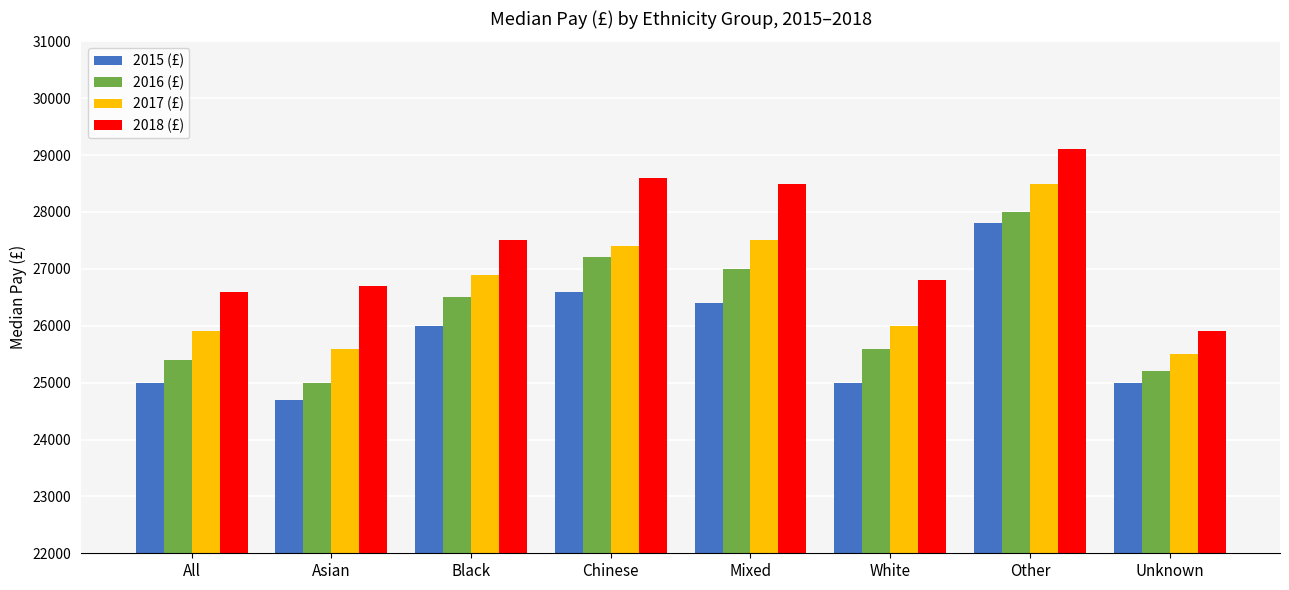

The value of 2017 (£) at Asian is 25600. True or false?

True